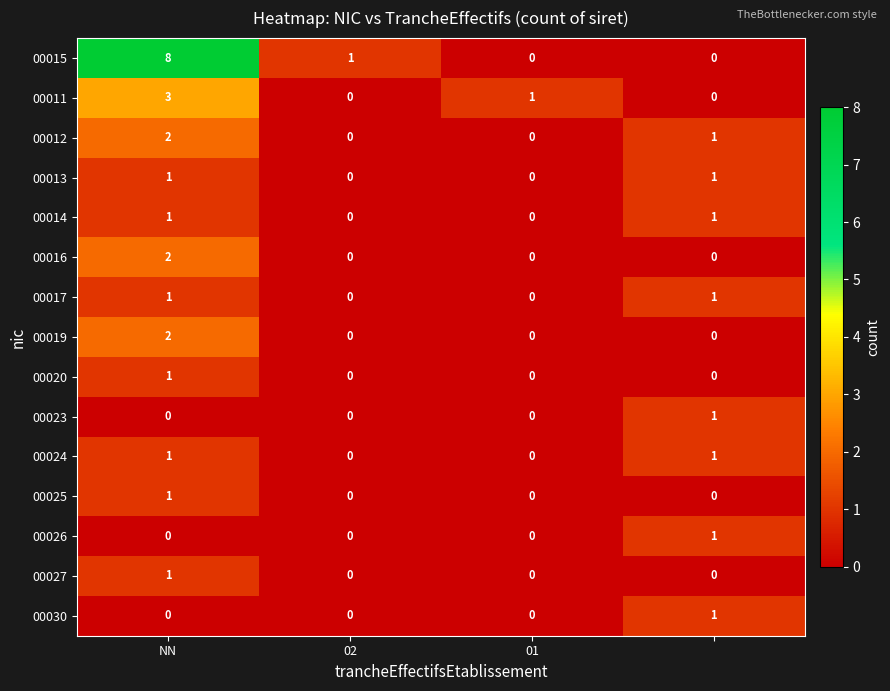

How many 00016 values are between 0 and 2?

4